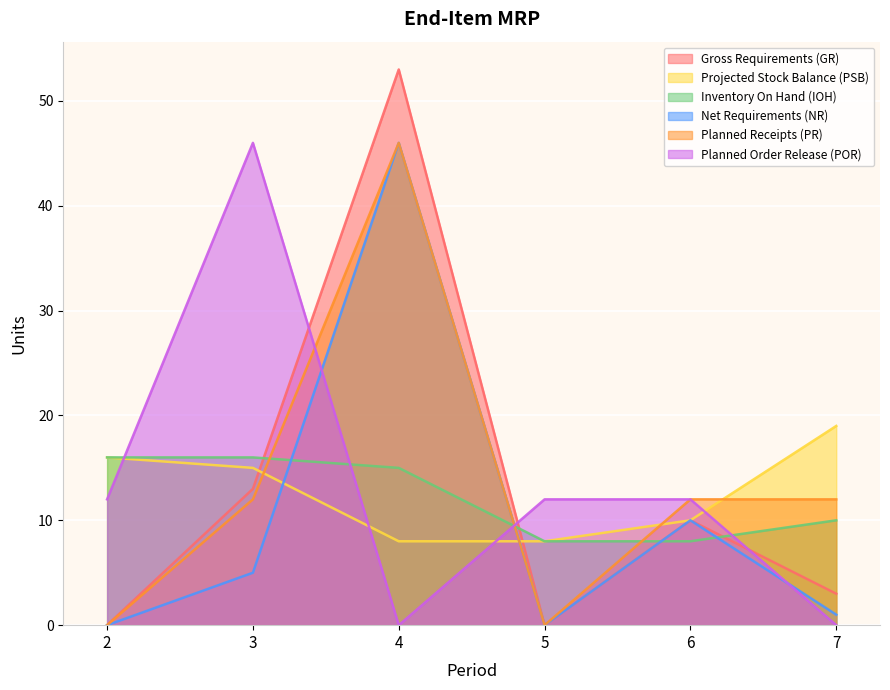

What is the average value of the Gross Requirements (GR) series?

13